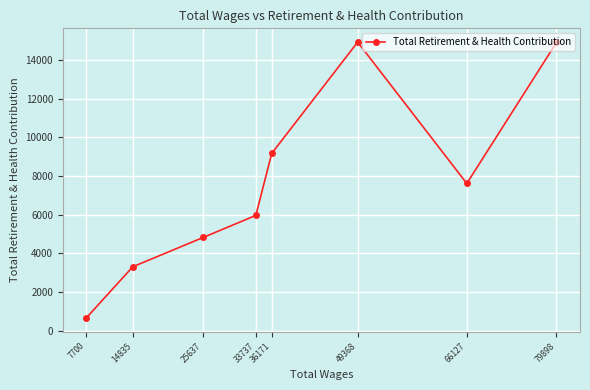

Reading left to right, transcribe all the data shown in this chart.

79898=14912	66127=7616	49368=14929	36171=9171	33737=5965	25637=4822	14835=3306	7700=659